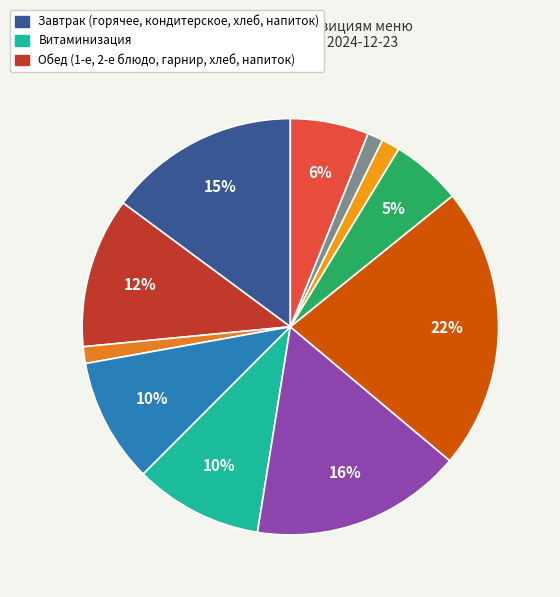

Is there any slice that represents more than half of the pie?

No